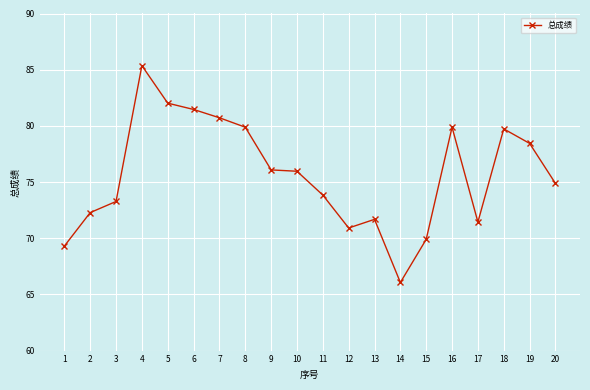

What is the change in value from 19 to 20?

-3.6